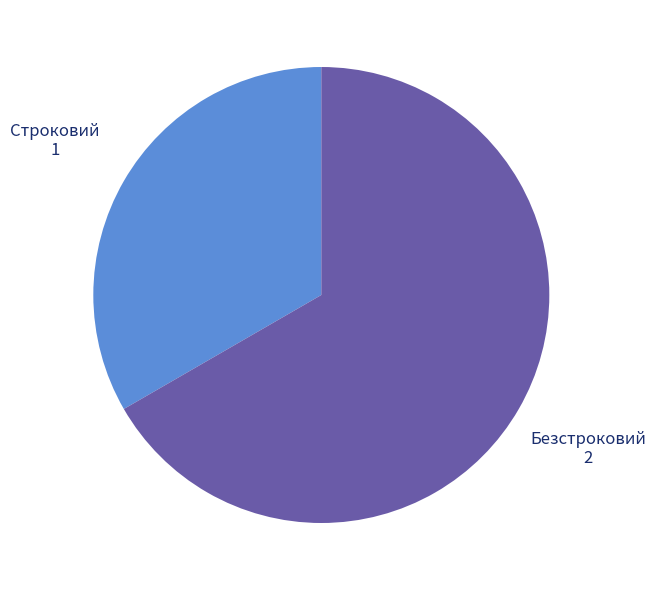

What is the smallest slice in the pie chart?

Строковий